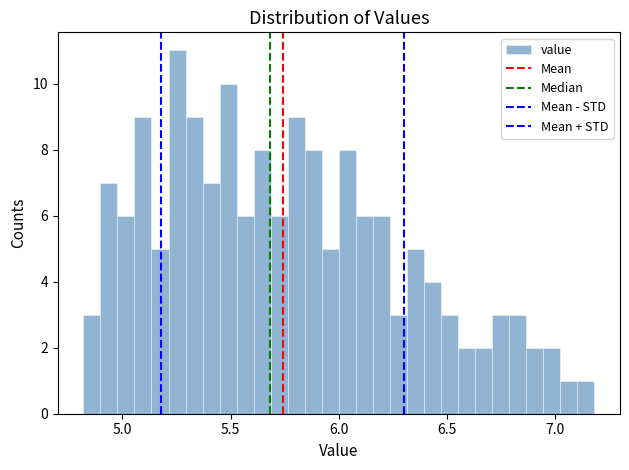

Read against the x-axis, roughly where is the centre of the tallest bar?

5.25